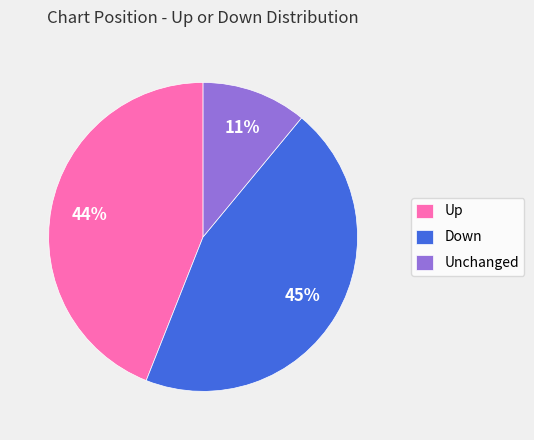

Is there a majority slice in this chart?

No